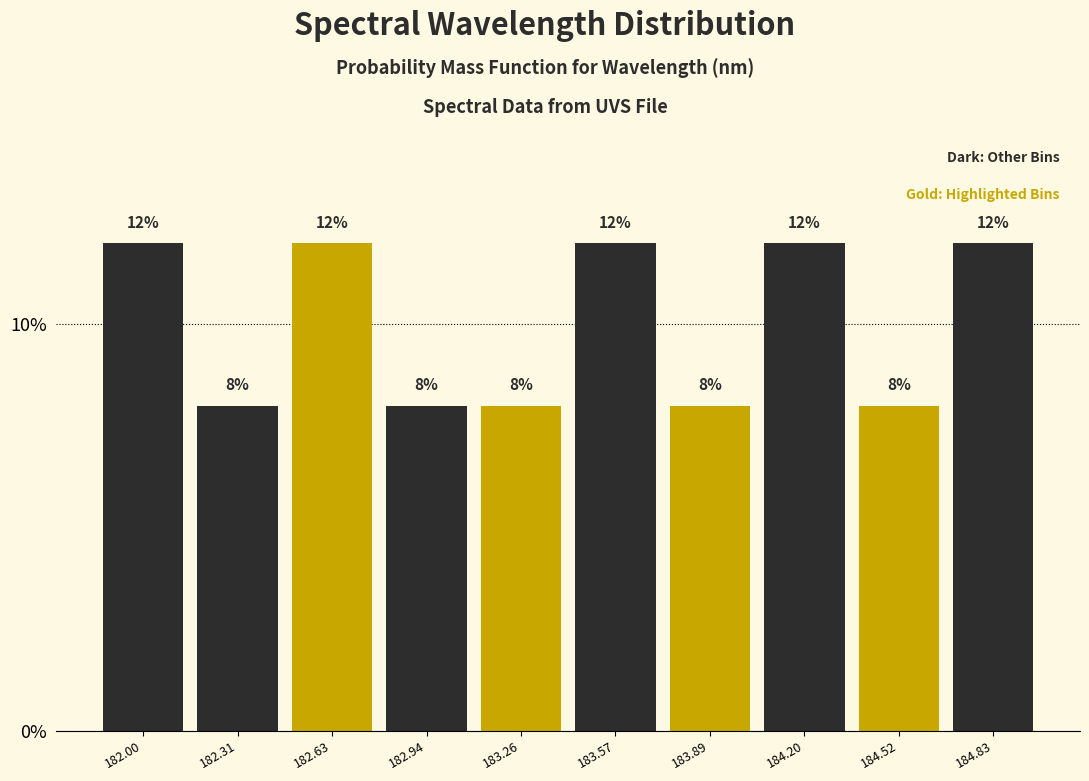

How tall is the bar that spans 184.35 to 184.70 on the x-axis? The bar edges are not printed on the chart, so give them approximately, as read against the axis.

8